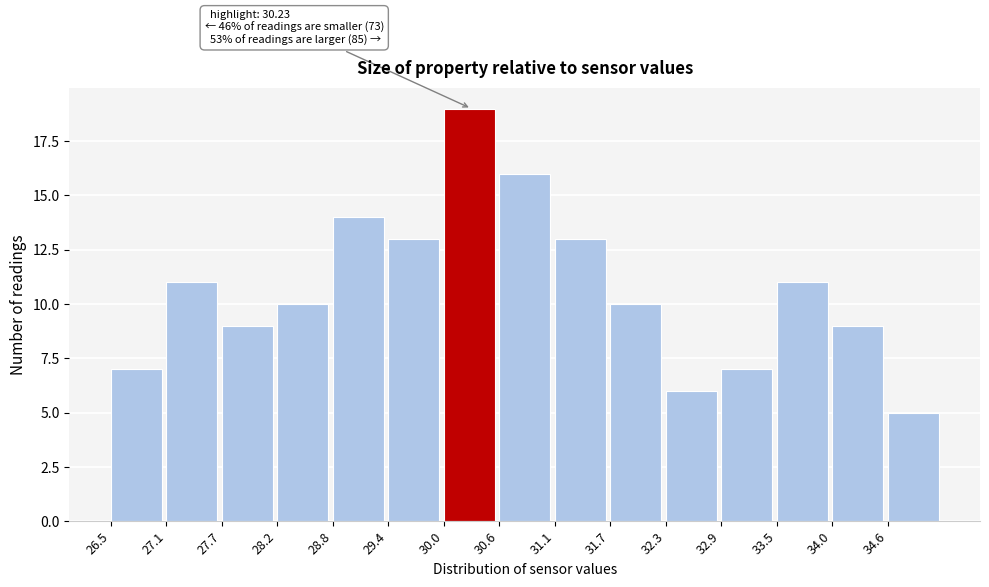

Which range on the x-axis has the tallest bar?

29.98 to 30.56